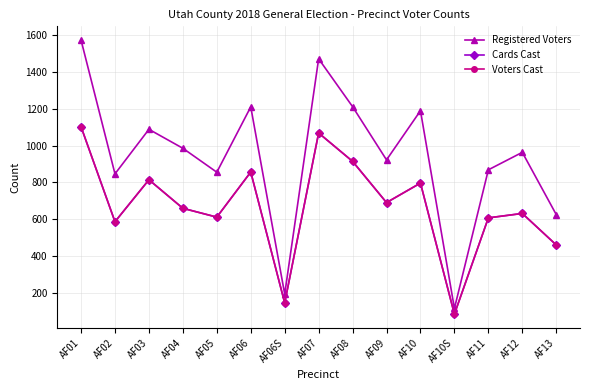

List the labels in order of Registered Voters value, smallest first.

AF10S, AF06S, AF13, AF02, AF05, AF11, AF09, AF12, AF04, AF03, AF10, AF06, AF08, AF07, AF01